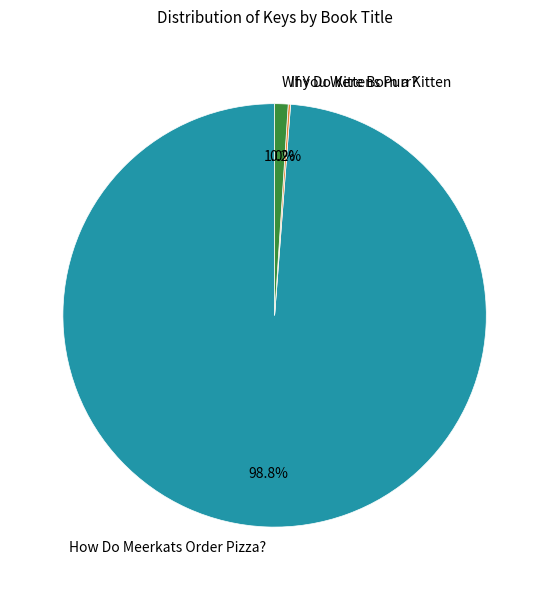

Does any single category account for the majority?

Yes